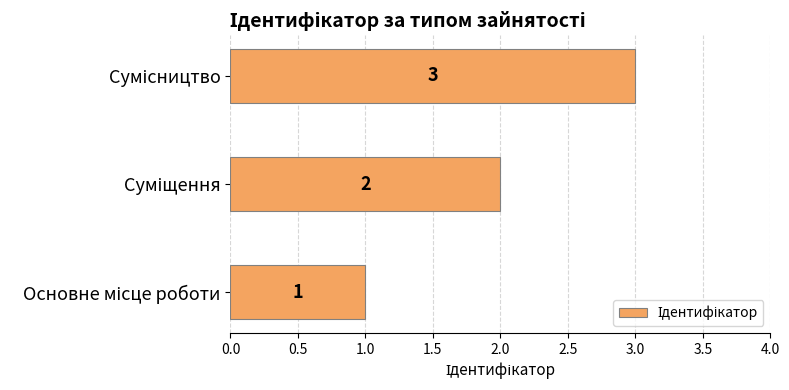

How many data points are less than 2?

1